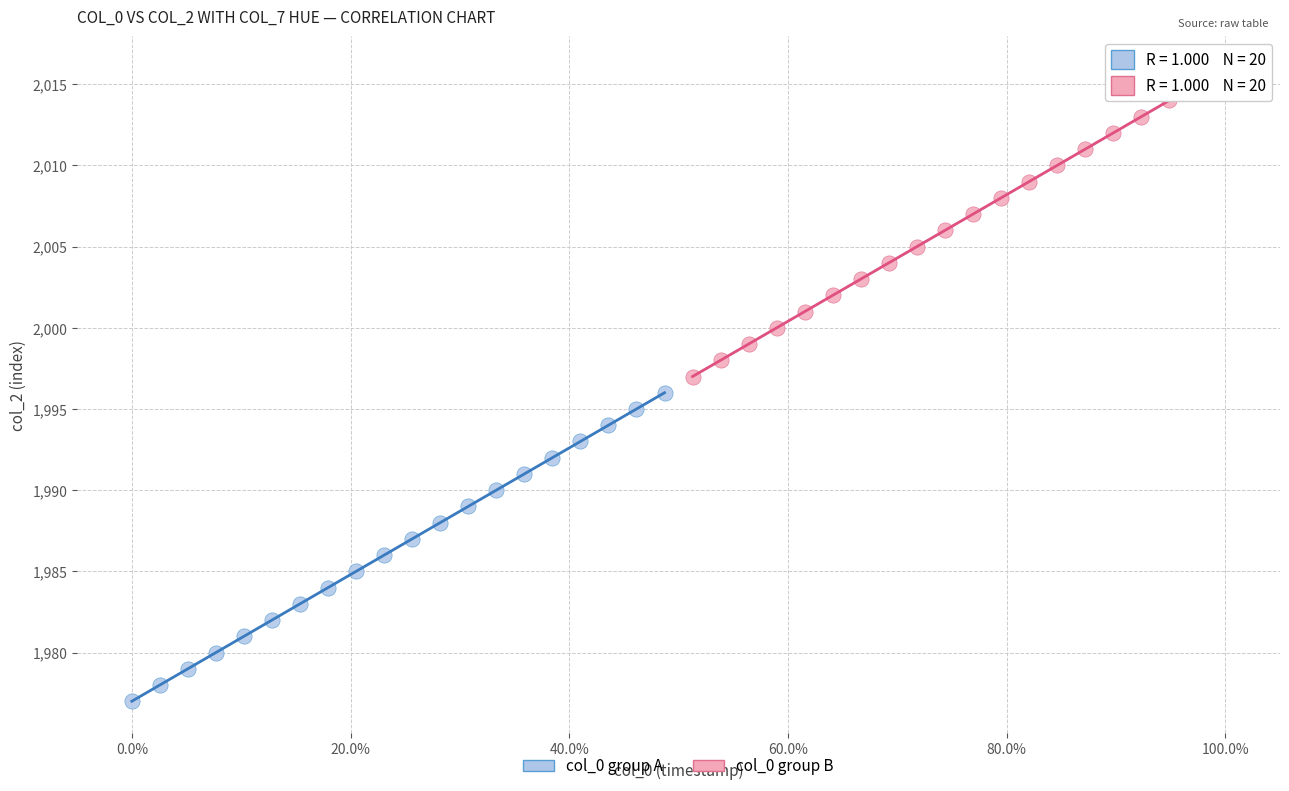

Which series contains the highest Y value?

col_0 group B